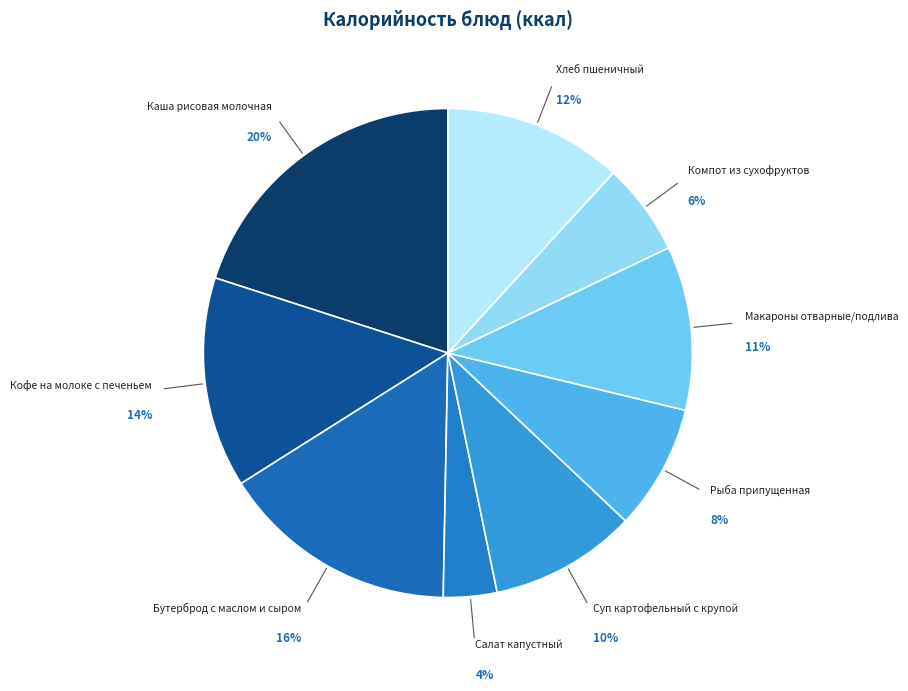

True or false: Салат капустный accounts for 4% of the total.

True